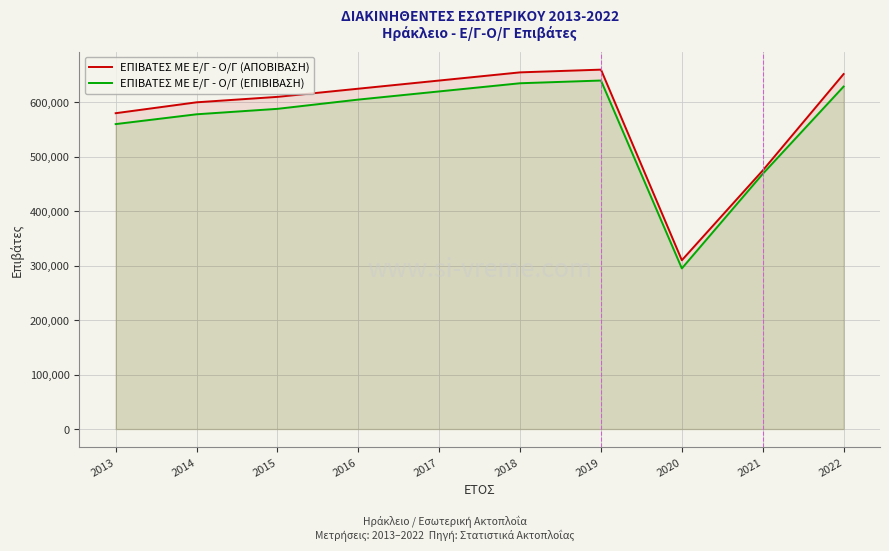

At which category does ΕΠΙΒΑΤΕΣ ΜΕ Ε/Γ - Ο/Γ (ΑΠΟΒΙΒΑΣΗ) reach its first local peak?

2019